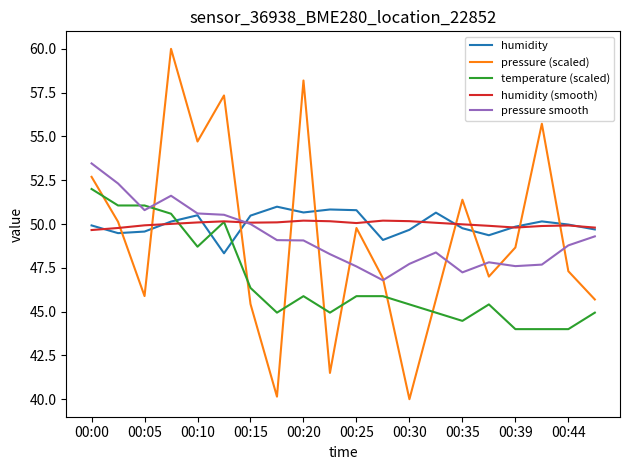

True or false: humidity and temperature (scaled) cross at least once.

True